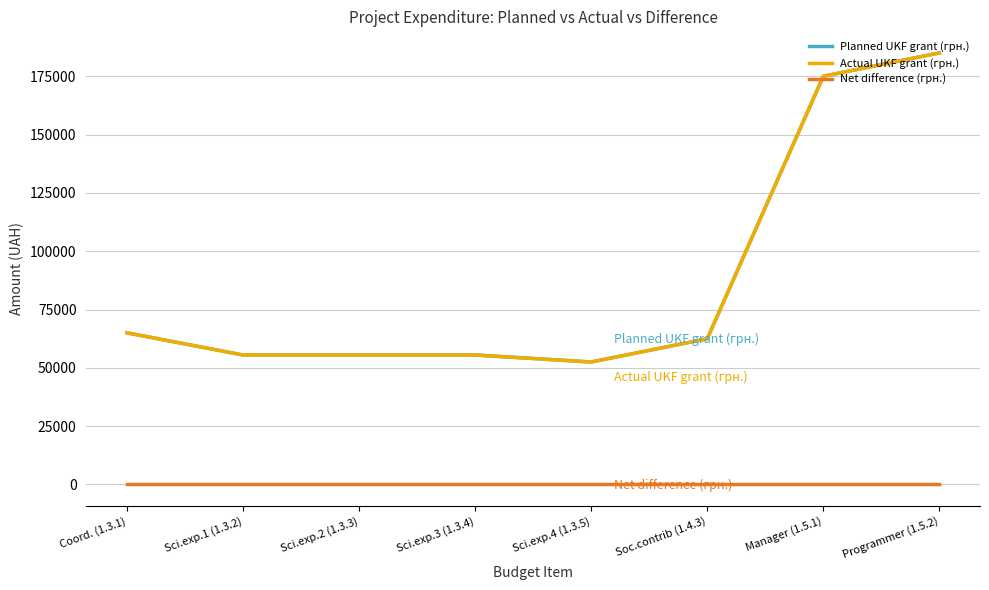

Is this an area chart (filled region under the line)?

No